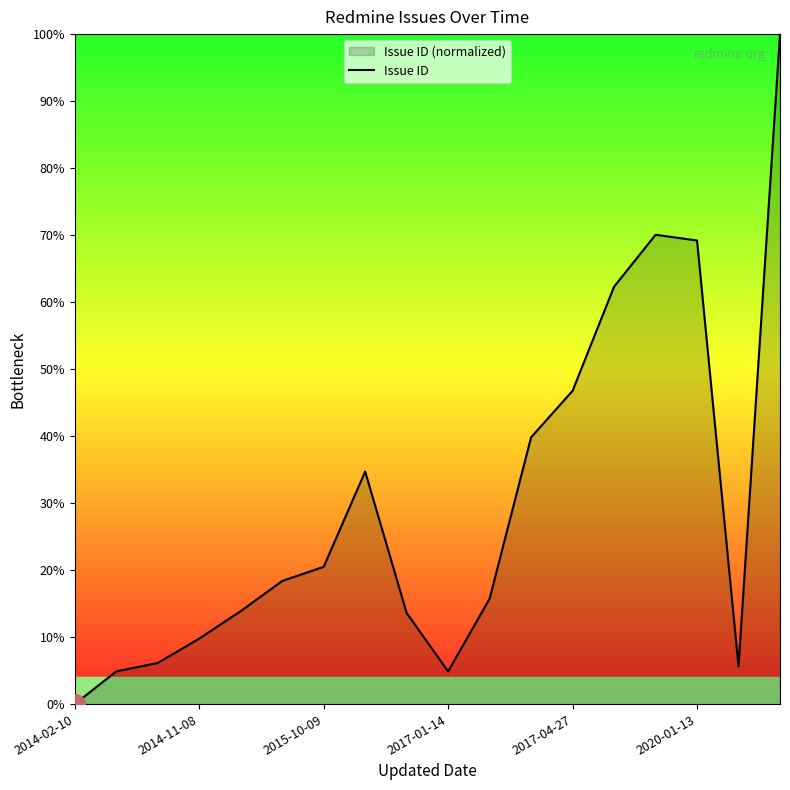

The value at 2014-02-10 is -43.9. True or false?

False